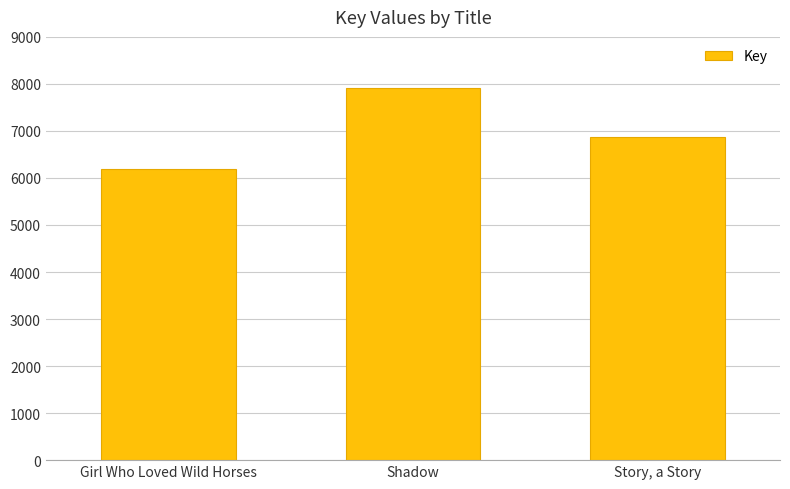

How many data points does each series have?

3